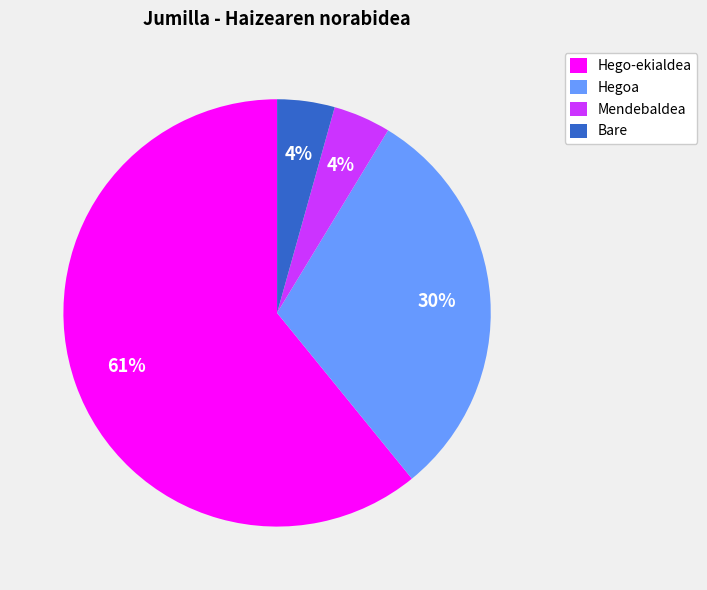

What is the majority slice?

Hego-ekialdea